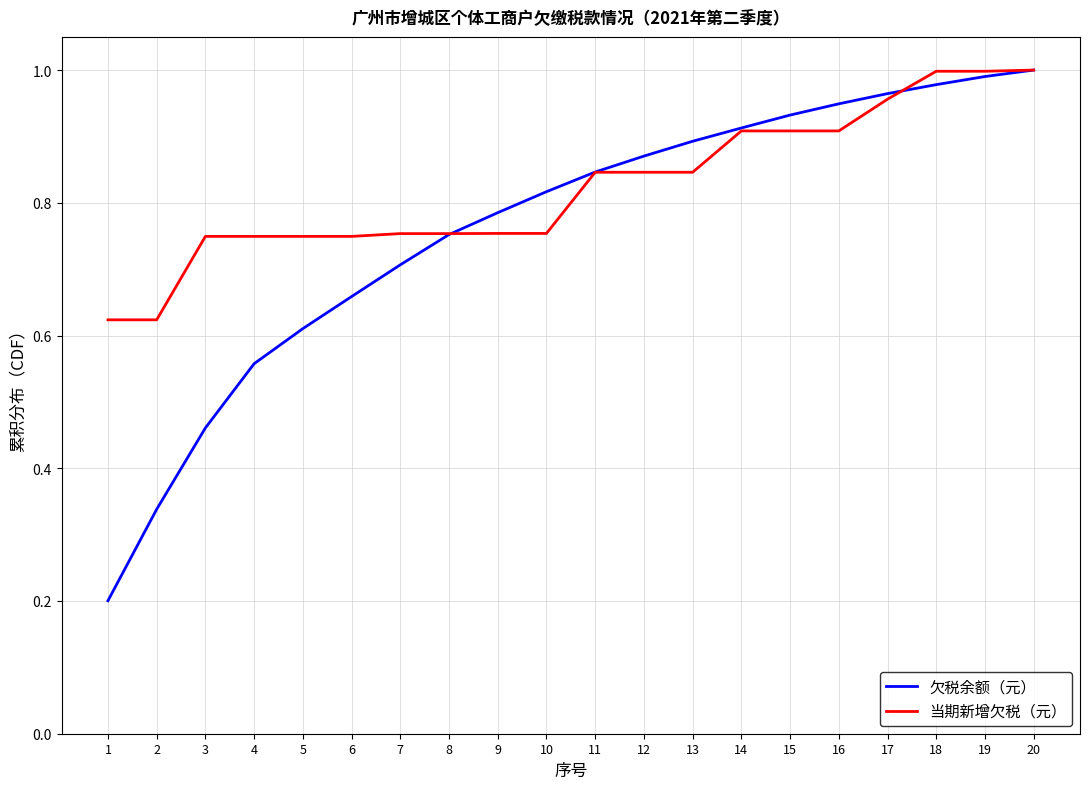

List the series in order of their overall mean, lowest first.

欠税余额（元）, 当期新增欠税（元）